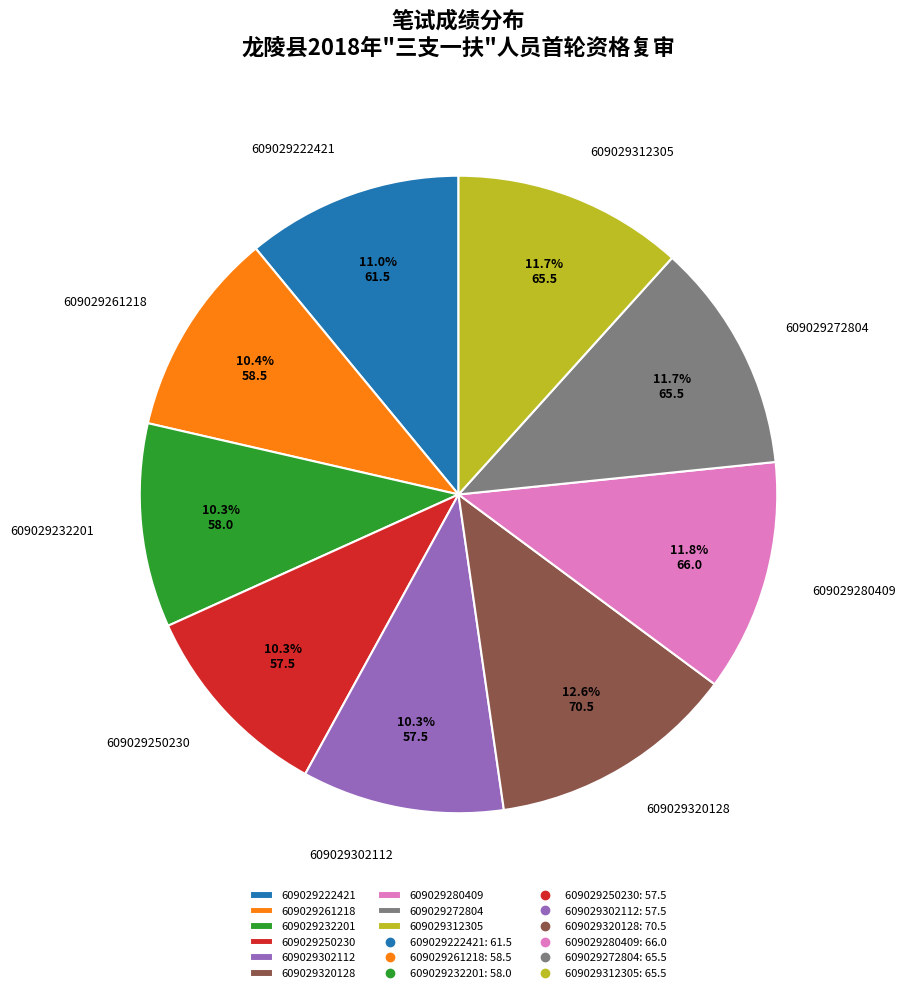

Which category has the biggest portion of the pie?

609029320128